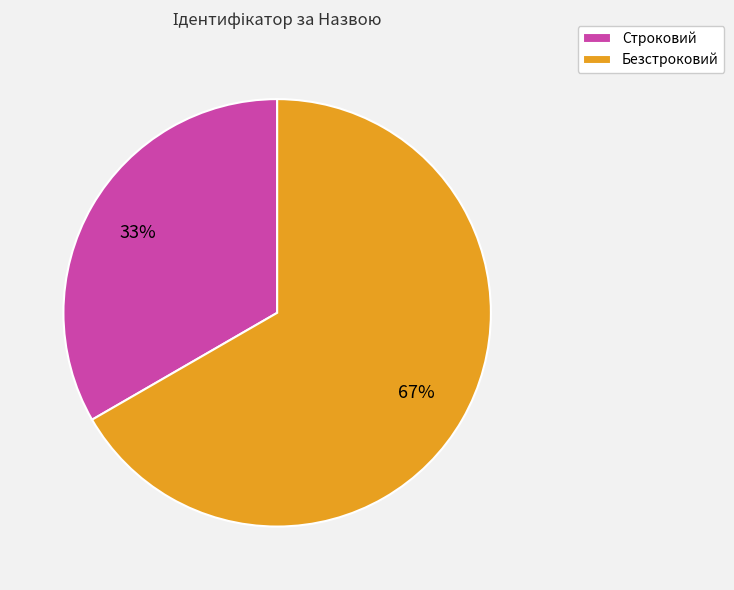

Is it true that Строковий is 26% of the pie?

False